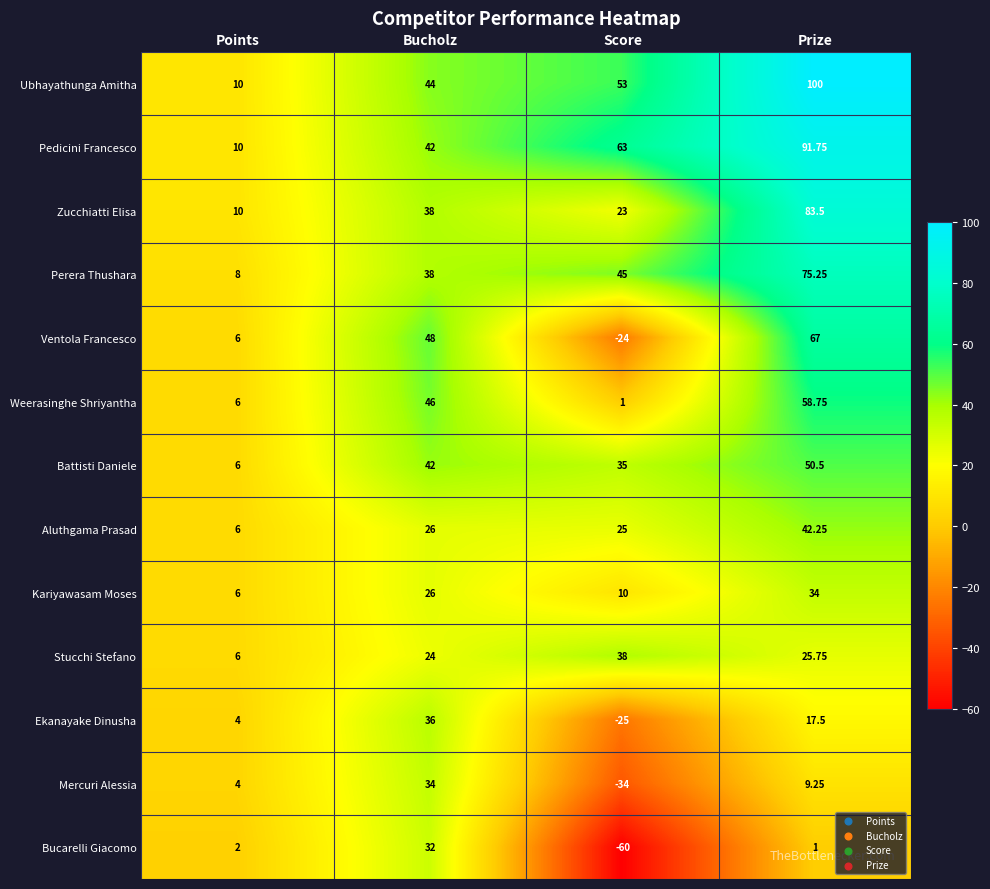

List the labels in order of Aluthgama Prasad value, largest first.

Prize, Bucholz, Score, Points